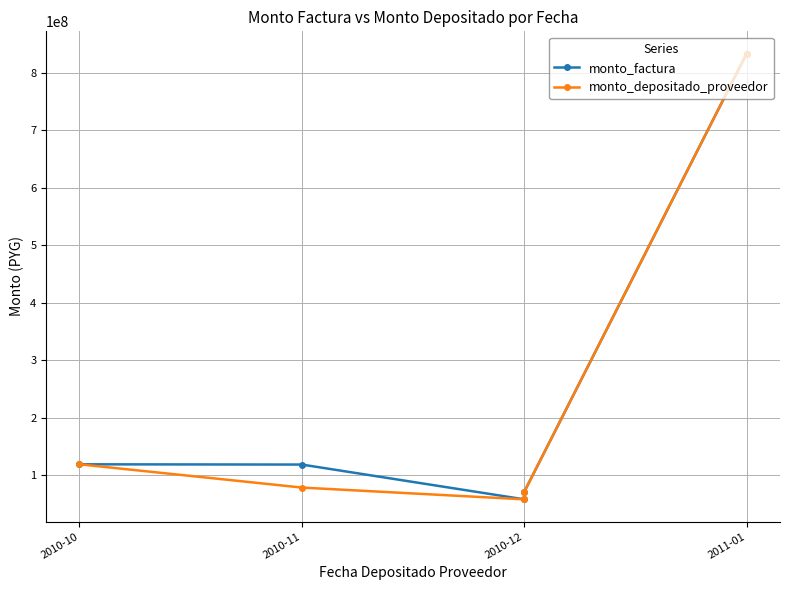

What is the smallest value displayed?

58423950